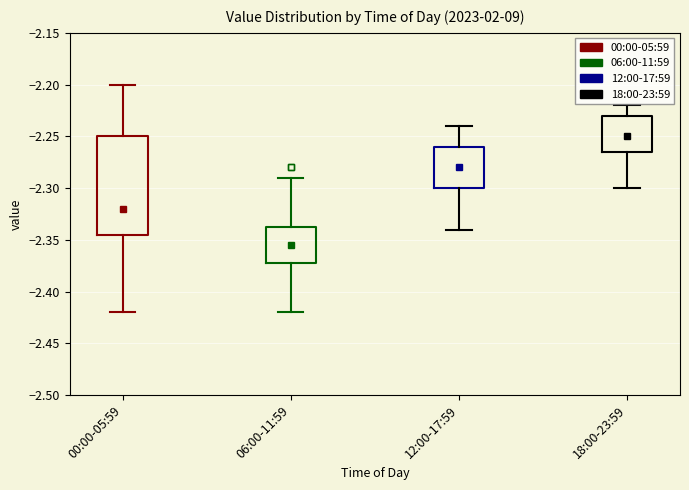

Which box is the tallest, from its lower edge to its upper edge?

00:00-05:59